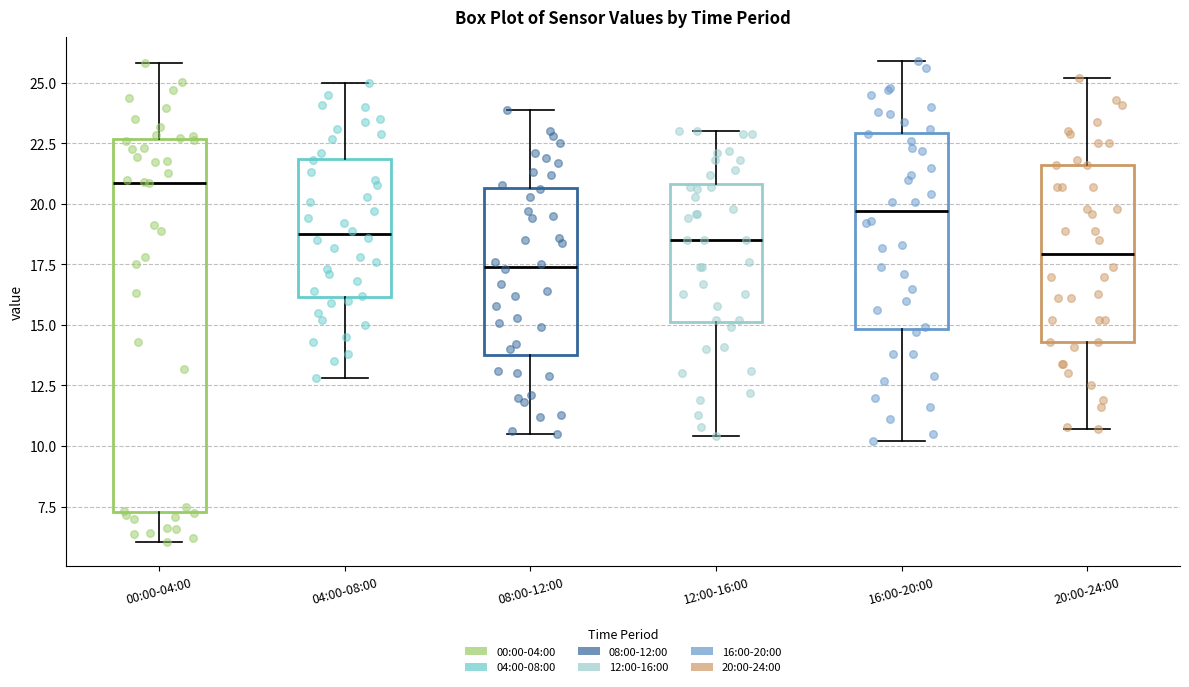

Reading left to right, read every box against the y-axis: the position of its median line, the range the box covers, and the ends of its whiskers. The values are not printed on the chart, so give them approximately, as read against the axis.

00:00-04:00: median 21.0, box 7.5 to 22.5, whiskers 6.0 to 26.0
04:00-08:00: median 19.0, box 16.0 to 22.0, whiskers 13.0 to 25.0
08:00-12:00: median 17.5, box 14.0 to 20.5, whiskers 10.5 to 24.0
12:00-16:00: median 18.5, box 15.0 to 21.0, whiskers 10.5 to 23.0
16:00-20:00: median 19.5, box 15.0 to 23.0, whiskers 10.0 to 26.0
20:00-24:00: median 18.0, box 14.5 to 21.5, whiskers 10.5 to 25.0